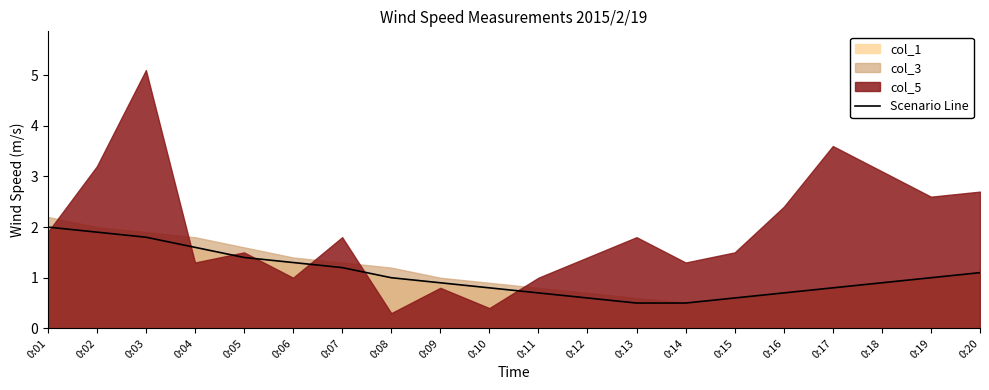

True or false: Scenario Line has a value of 1.7 at 0:19.

False